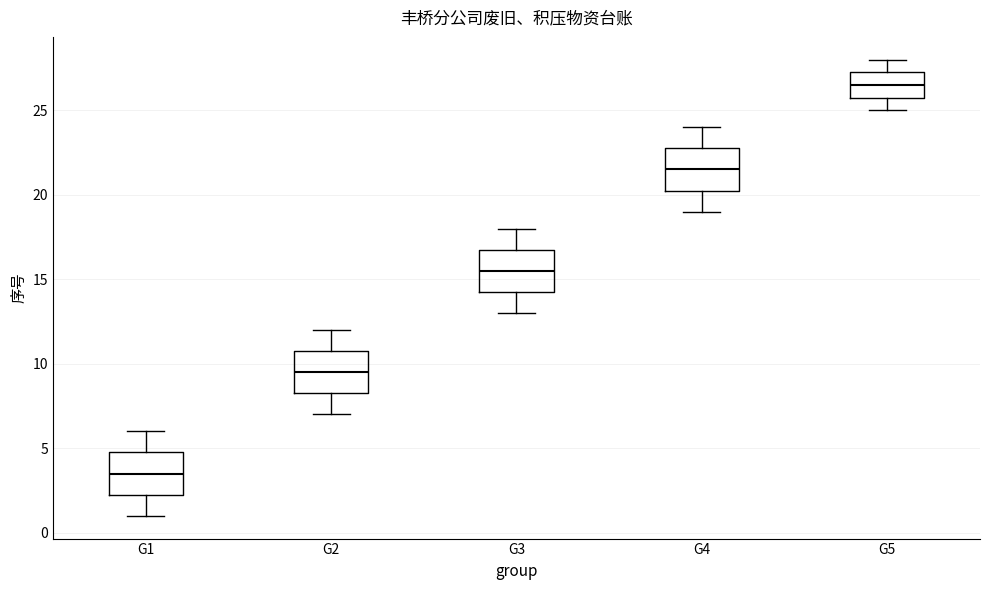

Reading left to right, read every box against the y-axis: the position of its median line, the range the box covers, and the ends of its whiskers. The values are not printed on the chart, so give them approximately, as read against the axis.

G1: median 3.5, box 2.5 to 5.0, whiskers 1.0 to 6.0
G2: median 9.5, box 8.5 to 11.0, whiskers 7.0 to 12.0
G3: median 15.5, box 14.5 to 17.0, whiskers 13.0 to 18.0
G4: median 21.5, box 20.5 to 23.0, whiskers 19.0 to 24.0
G5: median 26.5, box 26.0 to 27.5, whiskers 25.0 to 28.0